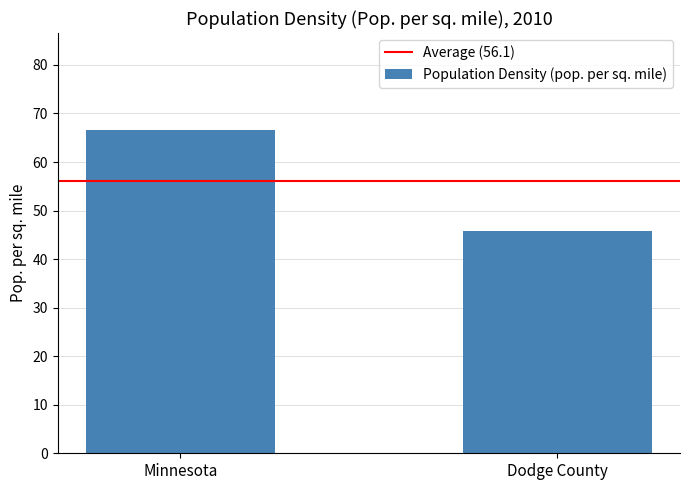

What is the label of the 2nd bar from the right?

Minnesota